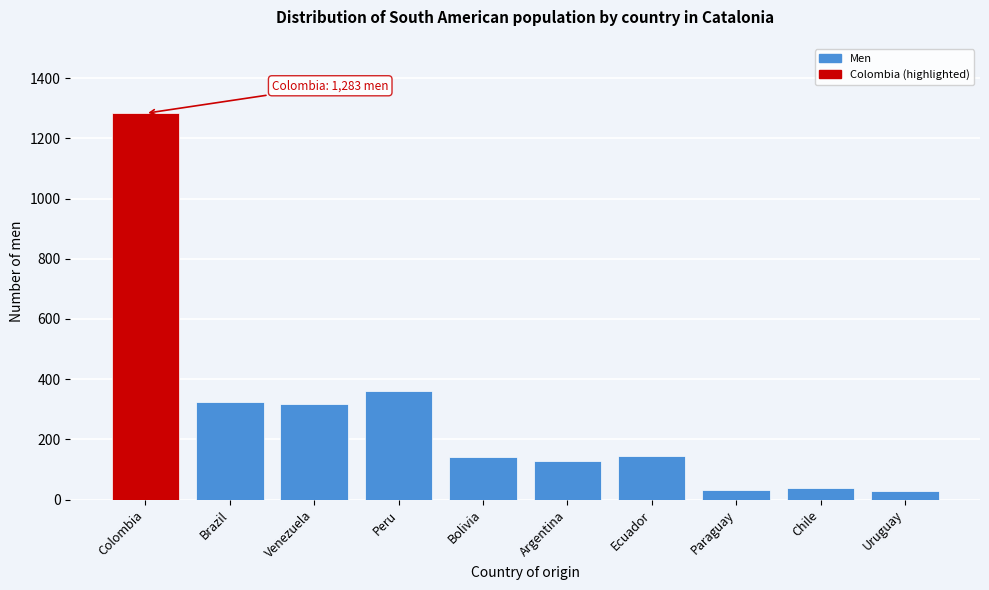

What is the sum of the values at Chile and Venezuela?

359